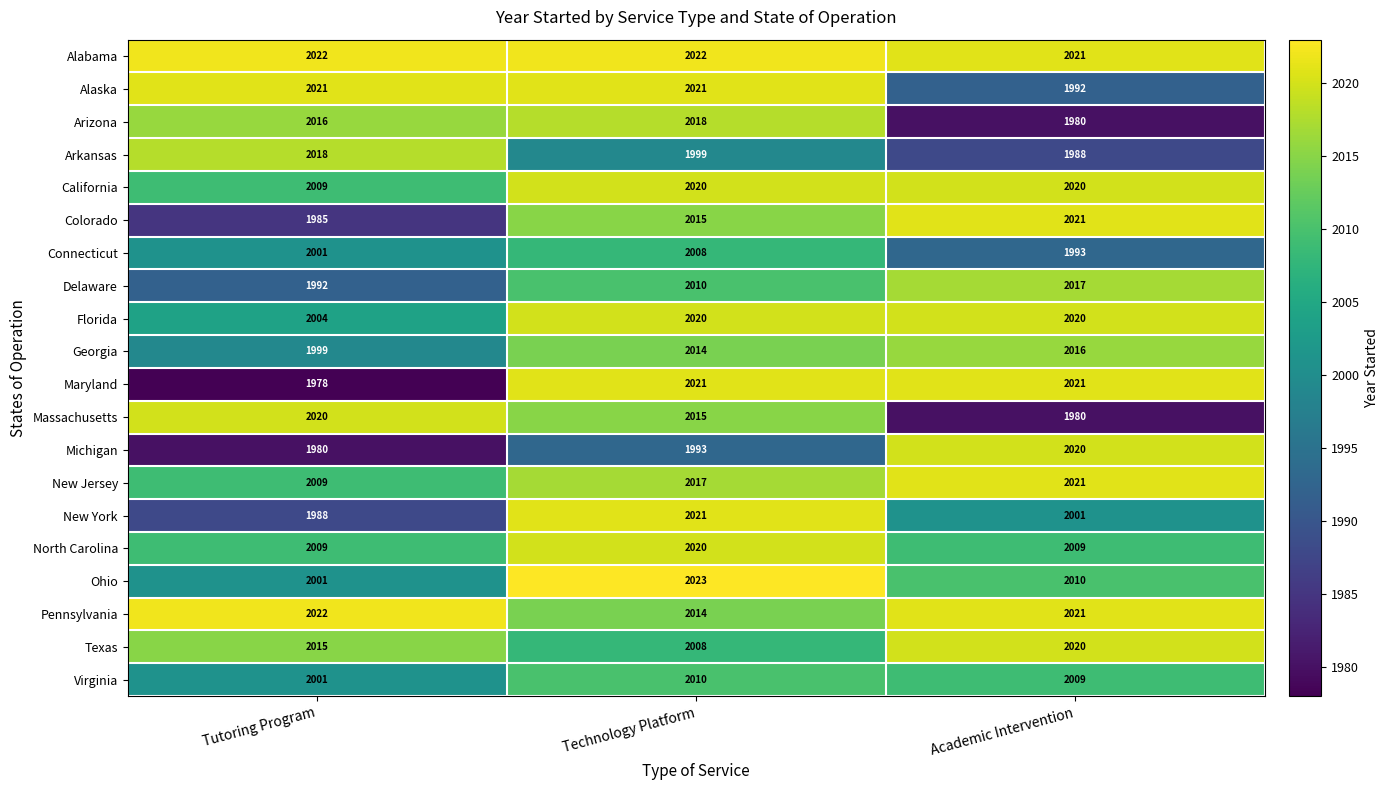

What is the total value across all series at Technology Platform?

40289